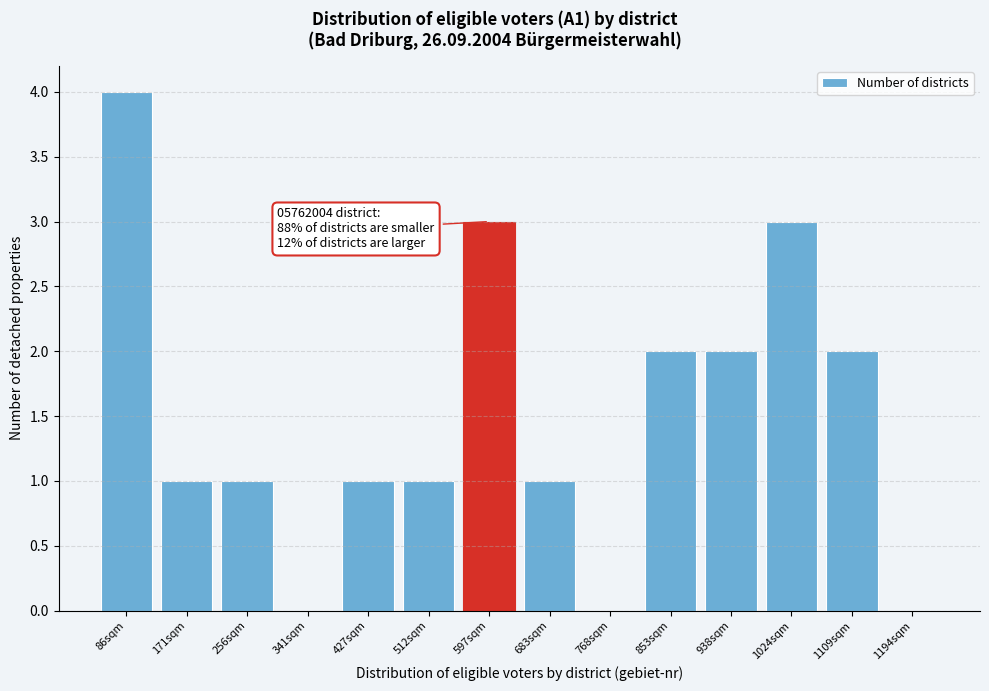

Reading left to right, transcribe all the data shown in this chart.

86sqm=4	171sqm=1	256sqm=1	341sqm=0	427sqm=1	512sqm=1	597sqm=3	683sqm=1	768sqm=0	853sqm=2	938sqm=2	1024sqm=3	1109sqm=2	1194sqm=0